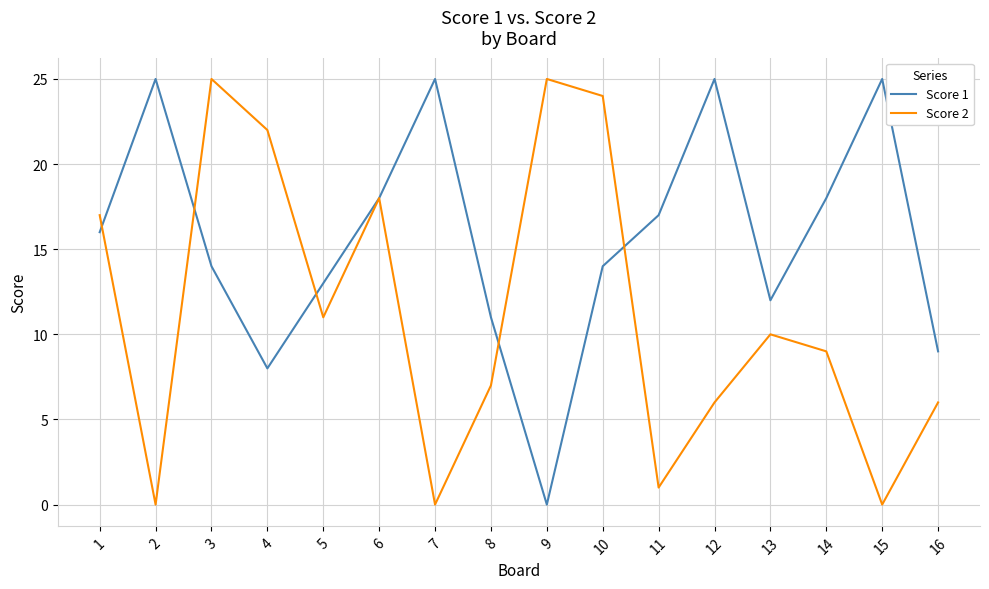

True or false: Score 2 has a value of 24 at 10.

True